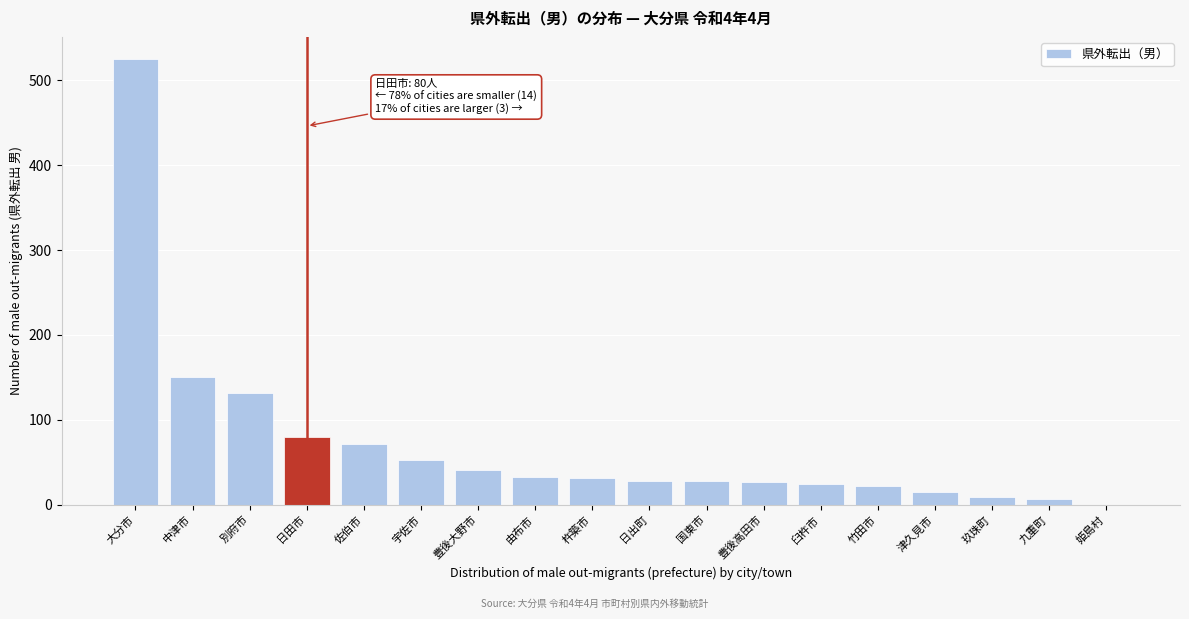

Is it true that the value at 豊後高田市 is 27?

True